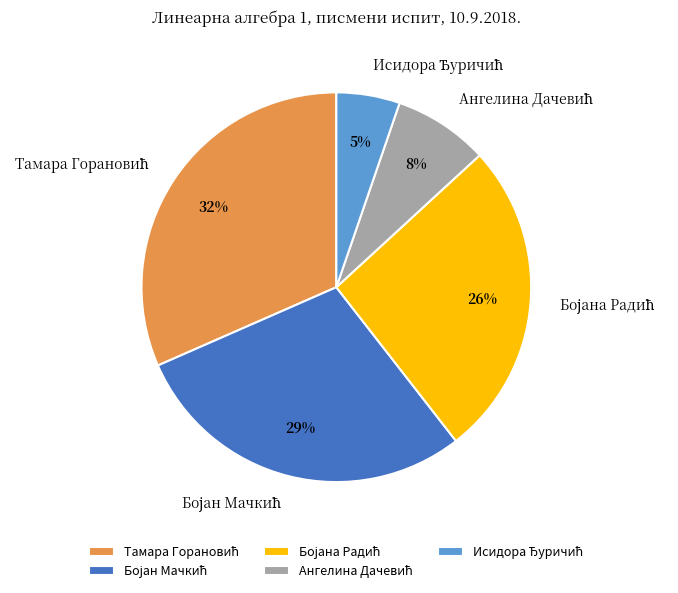

Does any single category account for the majority?

No